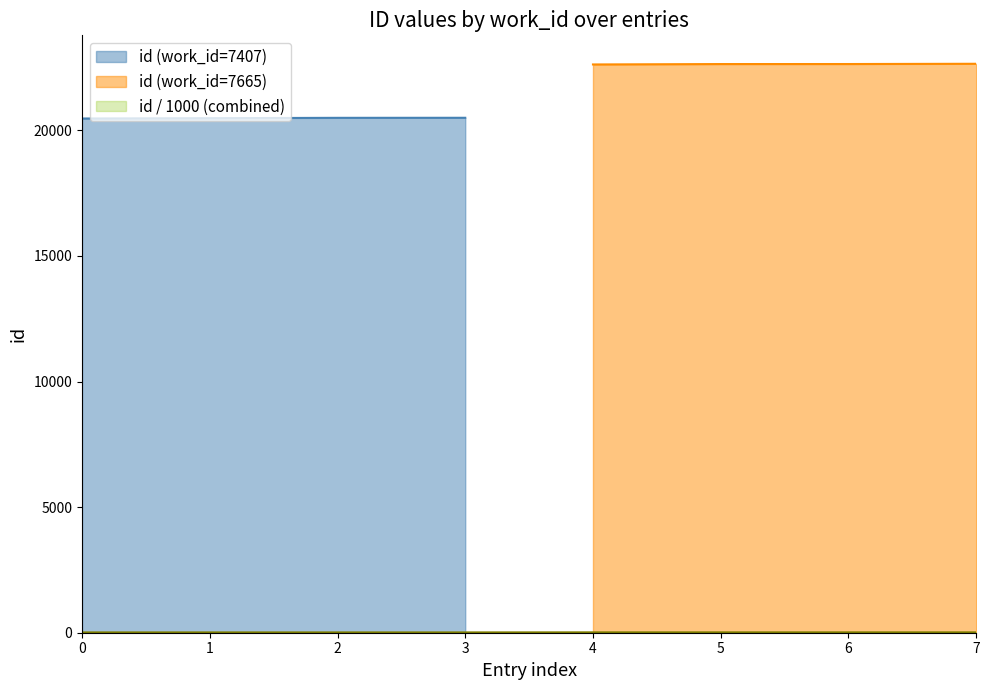

True or false: id (work_id=7407) has more than 1 interior local peaks.

False